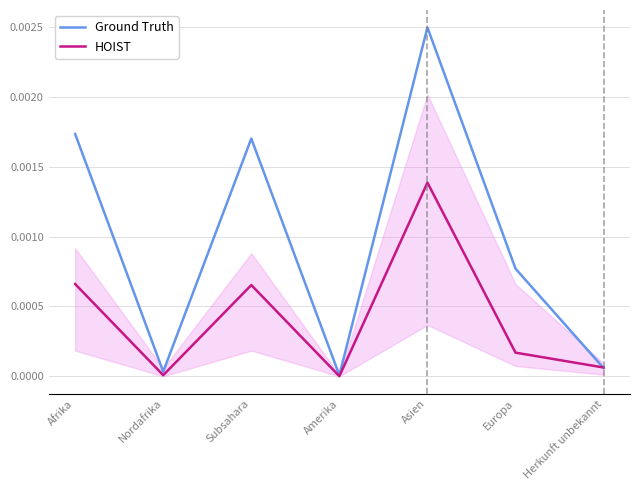

Is the value of Ground Truth at Nordafrika greater than the value of HOIST at Nordafrika?

Yes